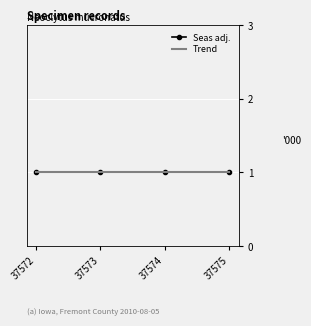

True or false: Trend and Seas adj. intersect in this chart.

False